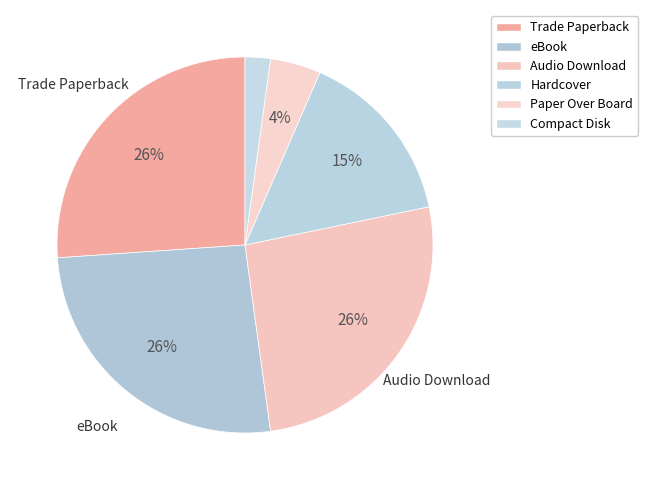

Count the number of slices in the pie.

6